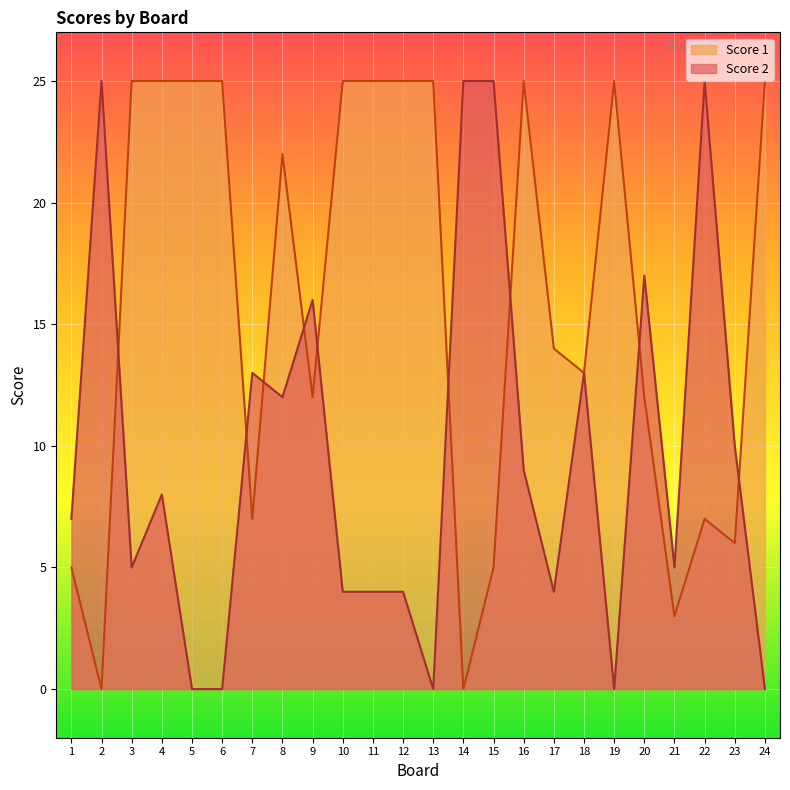

What is the highest value of the Score 1 series?

25